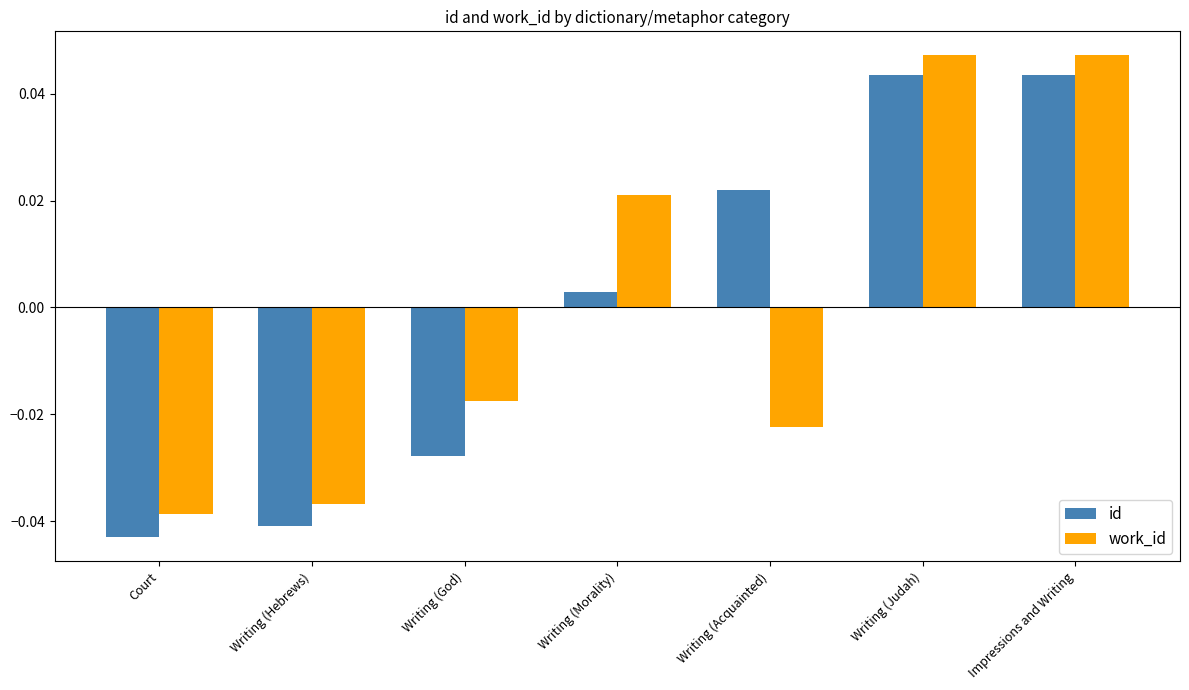

Which series has the largest range (max minus min)?

id